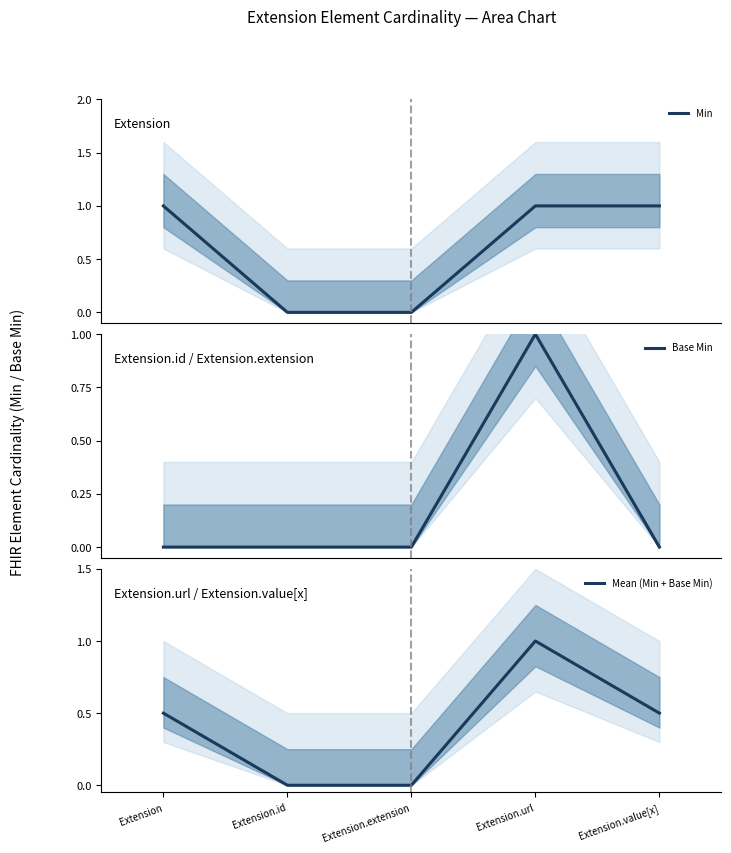

How many values in Min are above zero?

3